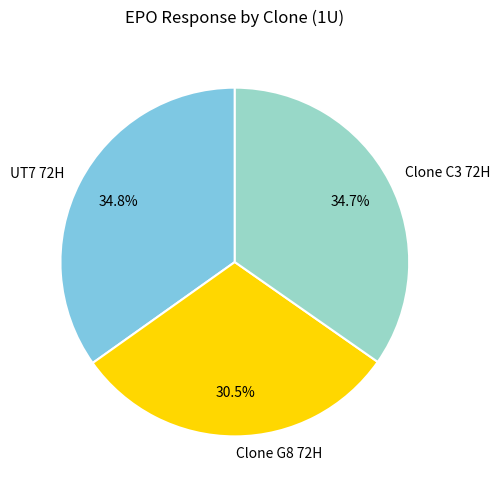

Does Clone C3 72H represent more than half of the total?

No